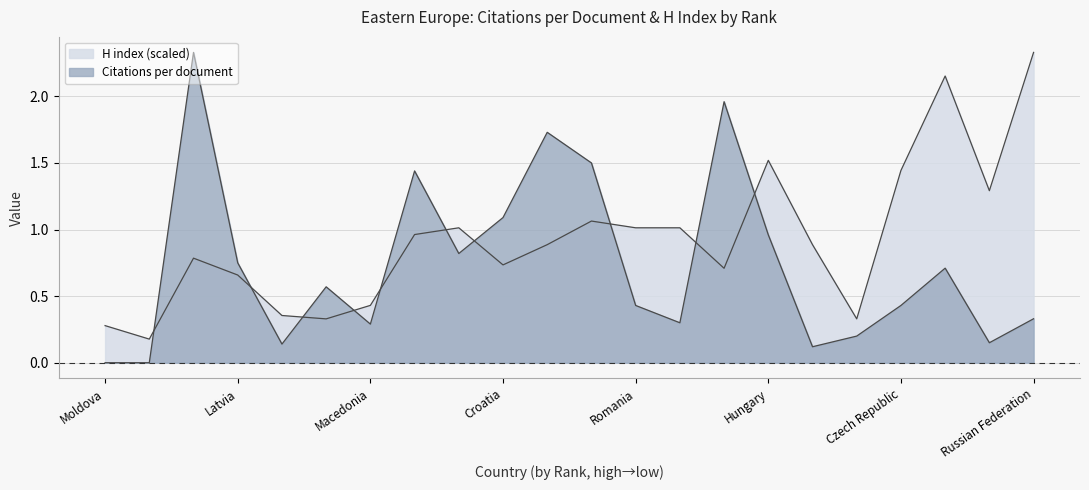

How many lines are shown in the chart?

2